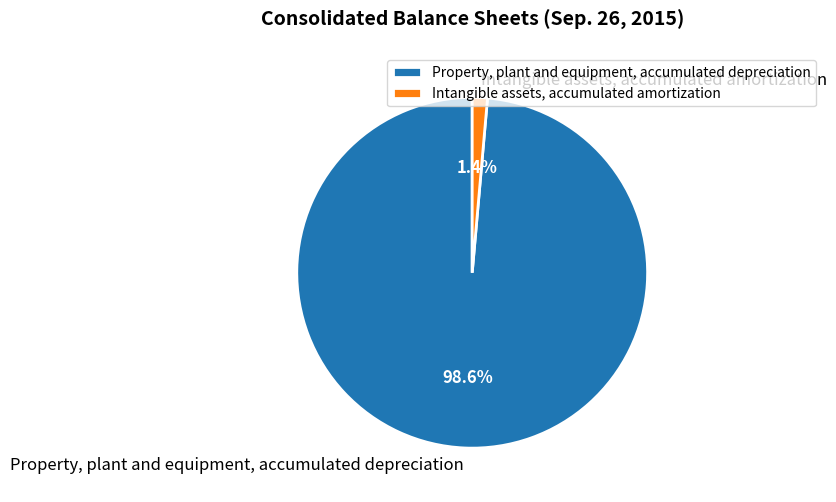

To the nearest percent, what is the difference between the Property, plant and equipment, accumulated depreciation and Intangible assets, accumulated amortization slice percentages?

97%